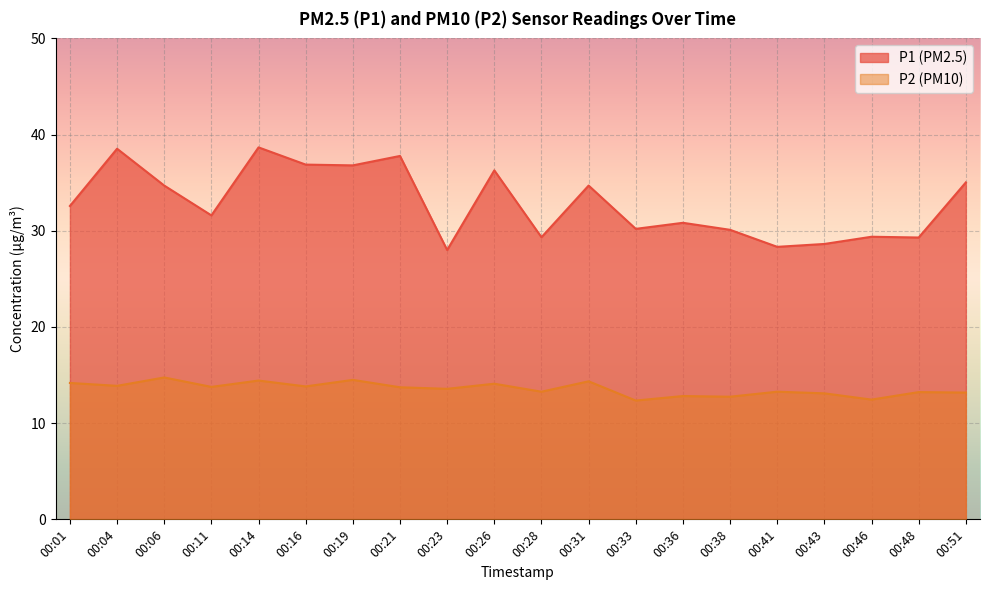

What is the greatest value displayed?

38.7